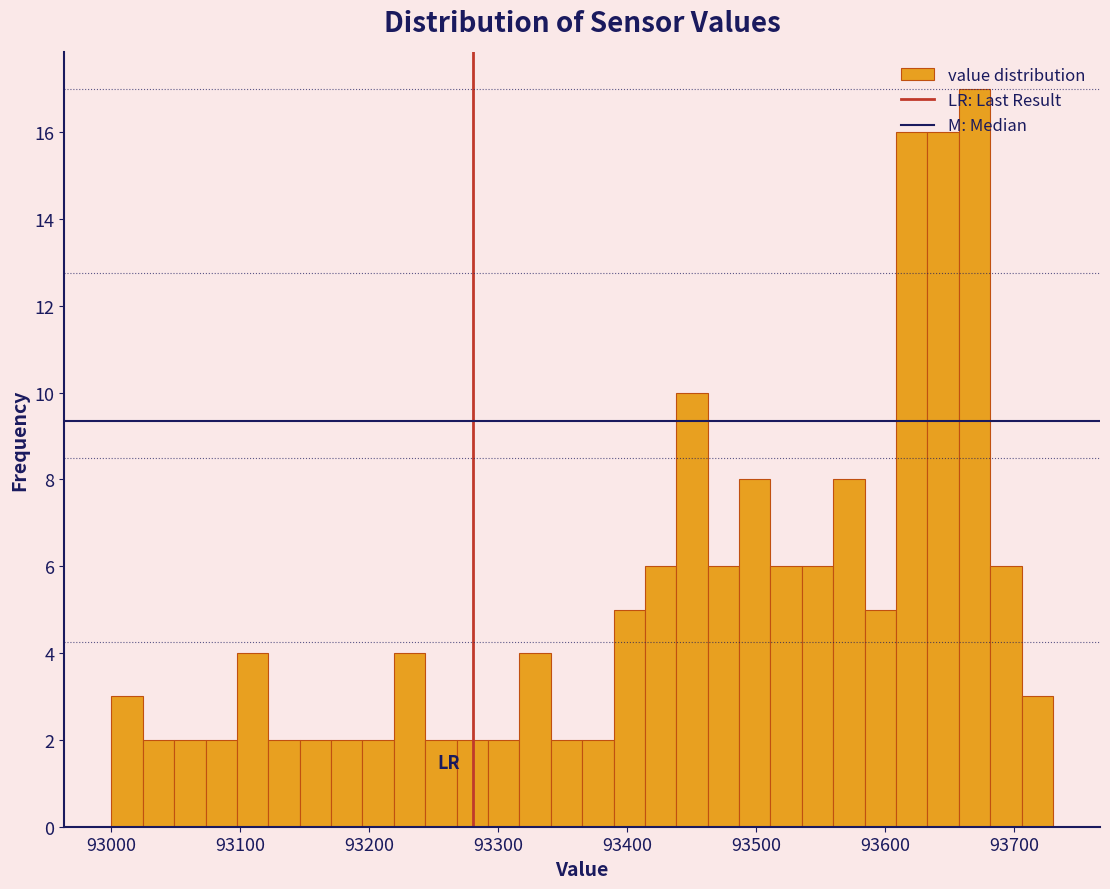

Around what value on the x-axis is the tallest bar? Give the approximate position of its centre, as read against the axis.

93670